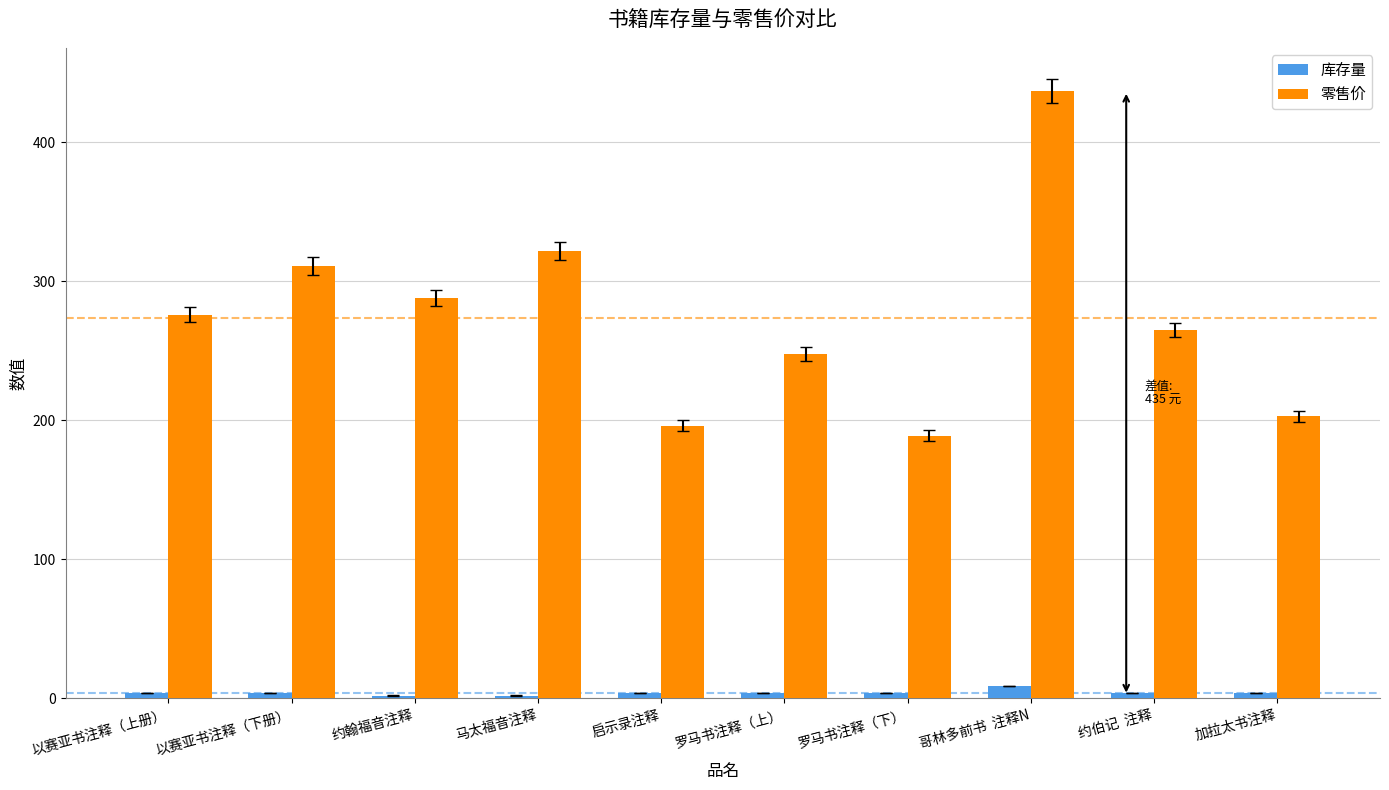

What is the label of the 10th bar from the left?

加拉太书注释